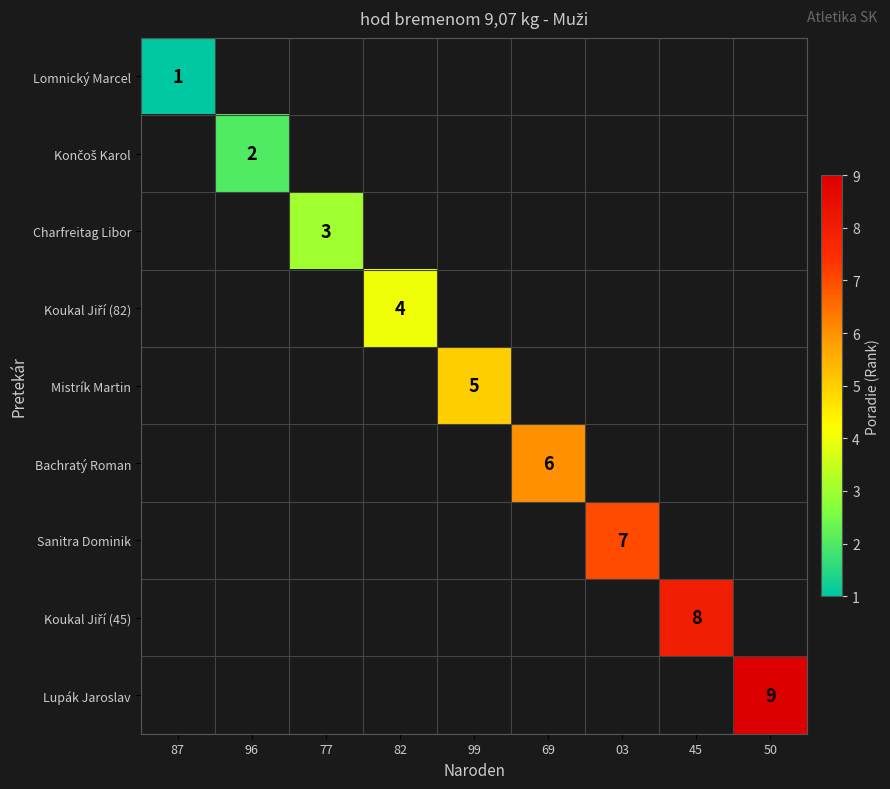

Between 82 and 03, which is larger?

03